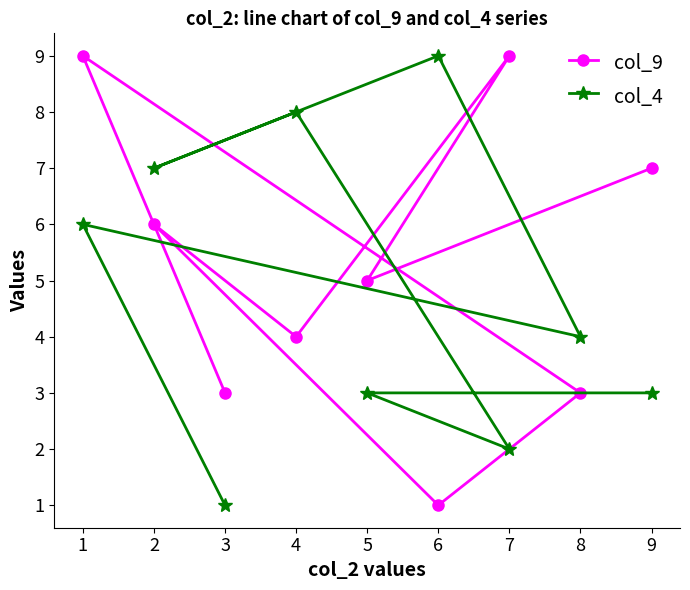

Reading left to right, what are all the values shown in this chart?

col_9: 1=9	2=6	3=3	4=4	5=5	6=1	7=9	8=3	9=7
col_4: 1=6	2=7	3=1	4=8	5=3	6=9	7=2	8=4	9=3